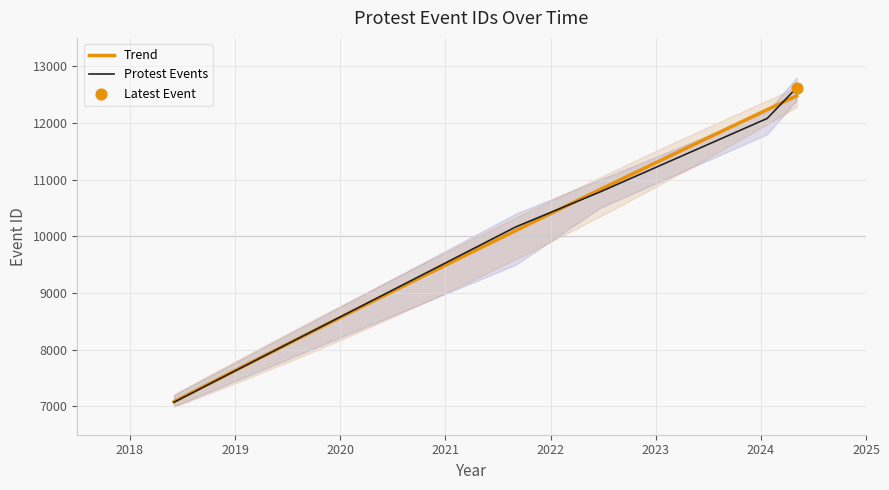

Which has a higher value, 2024-05-04 or 2022-06-22?

2024-05-04